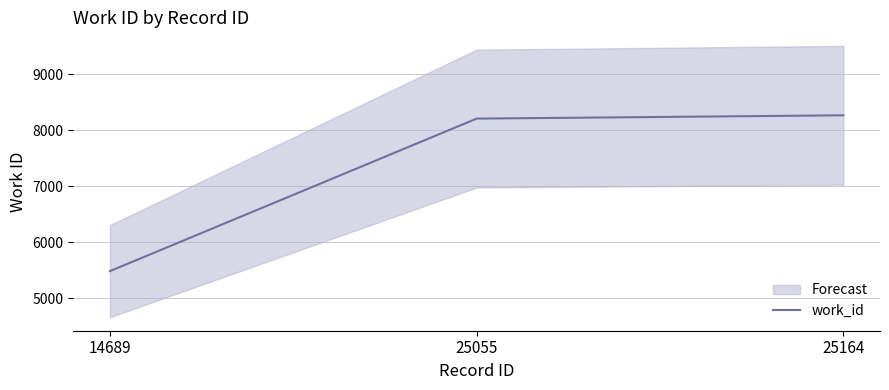

What is the value of the 2nd point from the left?

8210